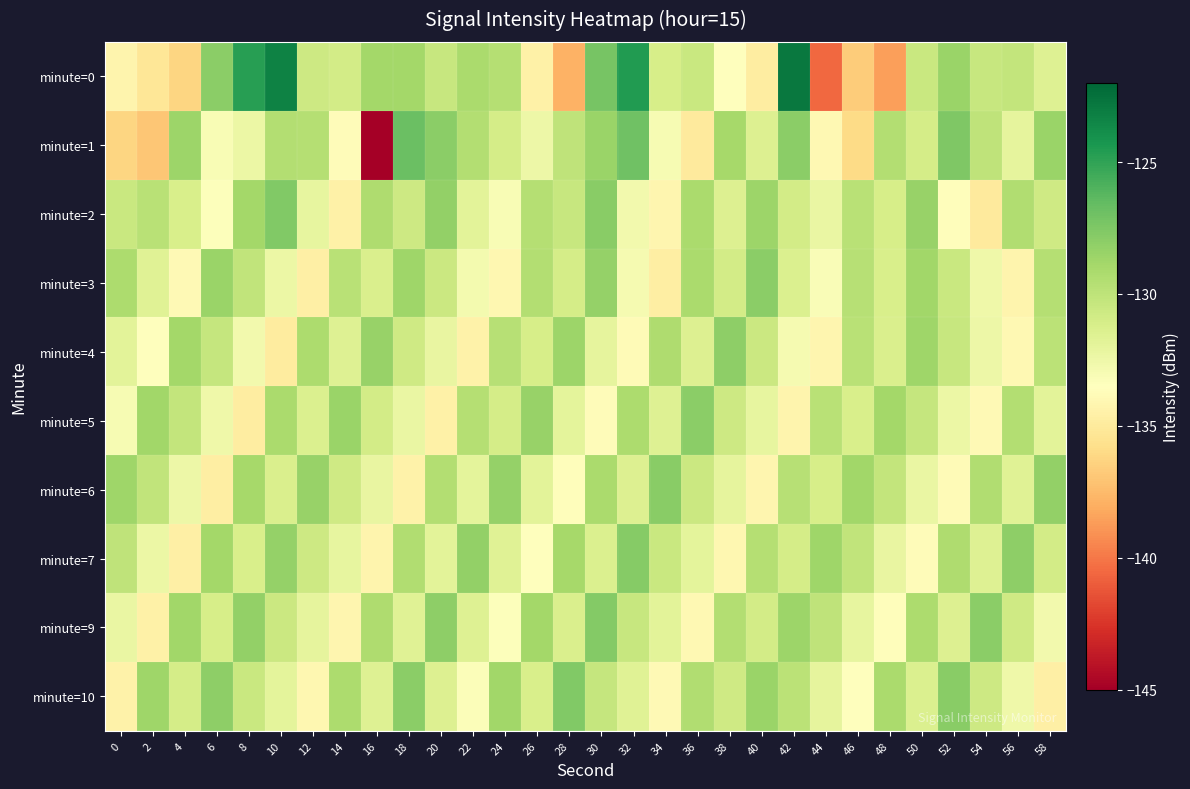

Between 6 and 0, which is larger?

6